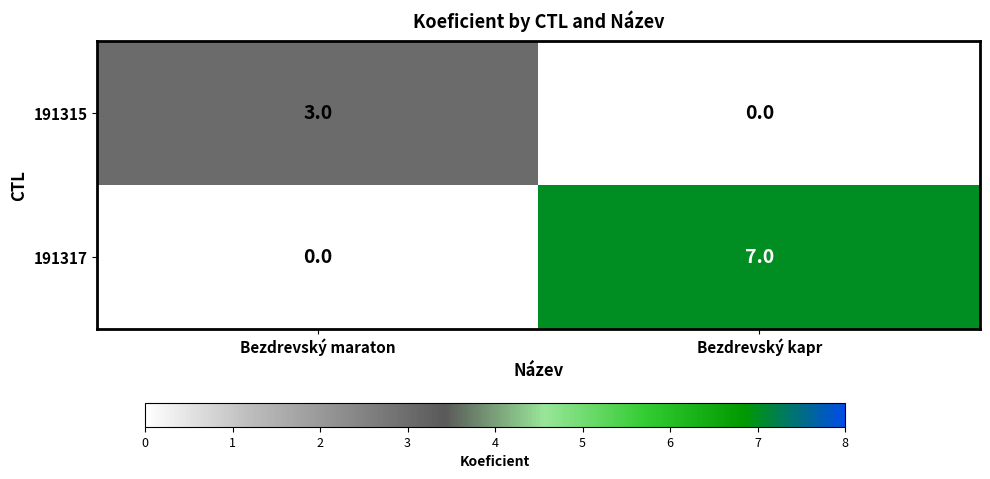

Rank the series at Bezdrevský kapr from highest to lowest value.

191317, 191315